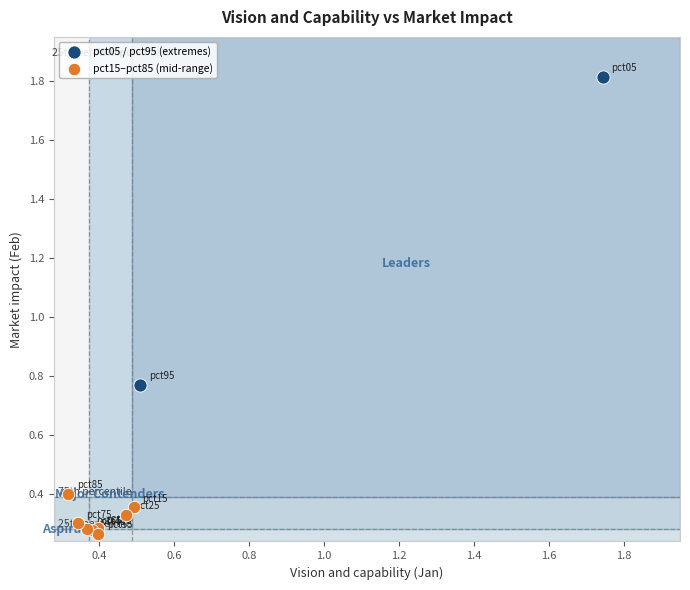

Which series has the widest spread of Y values?

pct05 / pct95 (extremes)